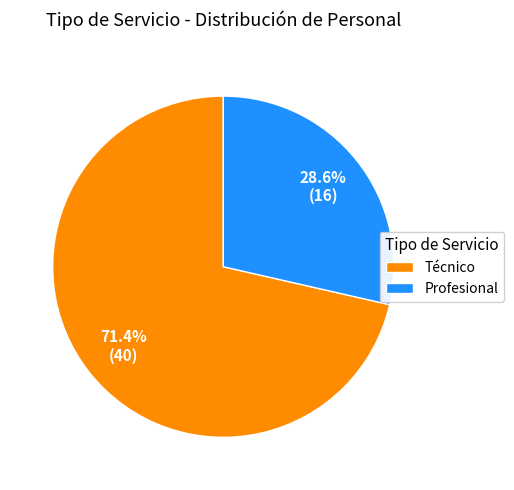

Which has a higher value, Profesional or Técnico?

Técnico